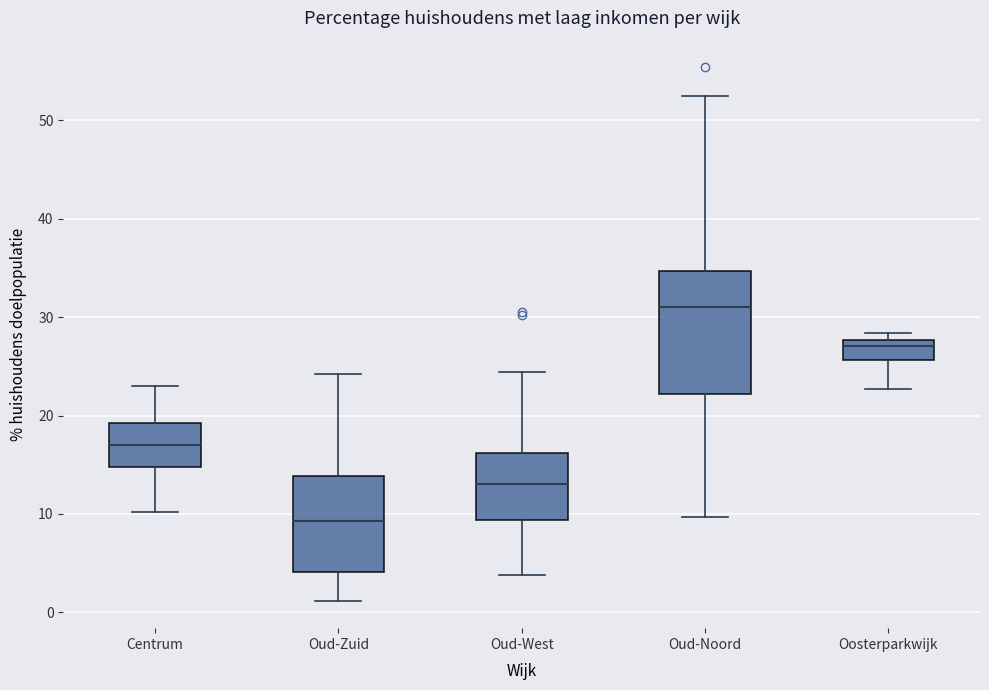

Which box's median line is the highest?

Oud-Noord